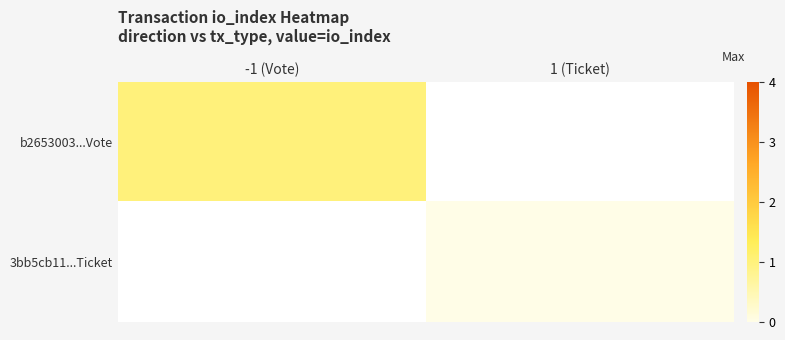

What value does the b2653003...Vote series have at -1 (Vote)?

1.0